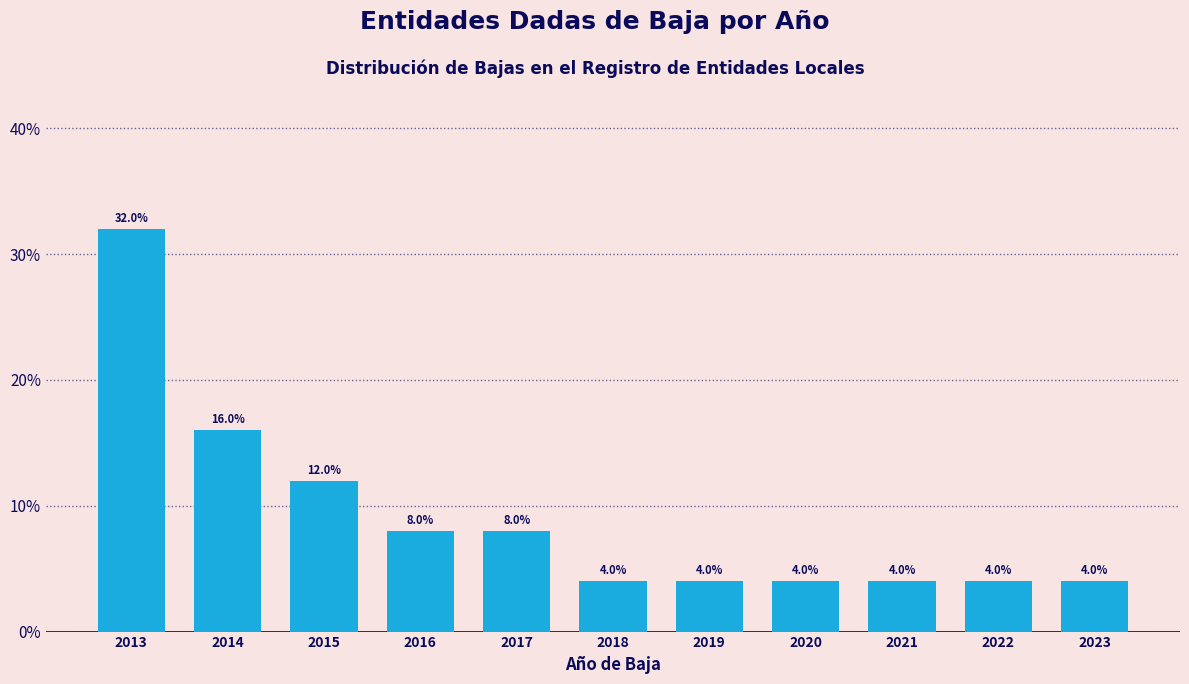

Reading left to right, what are all the values shown in this chart?

2013=32	2014=16	2015=12	2016=8	2017=8	2018=4	2019=4	2020=4	2021=4	2022=4	2023=4